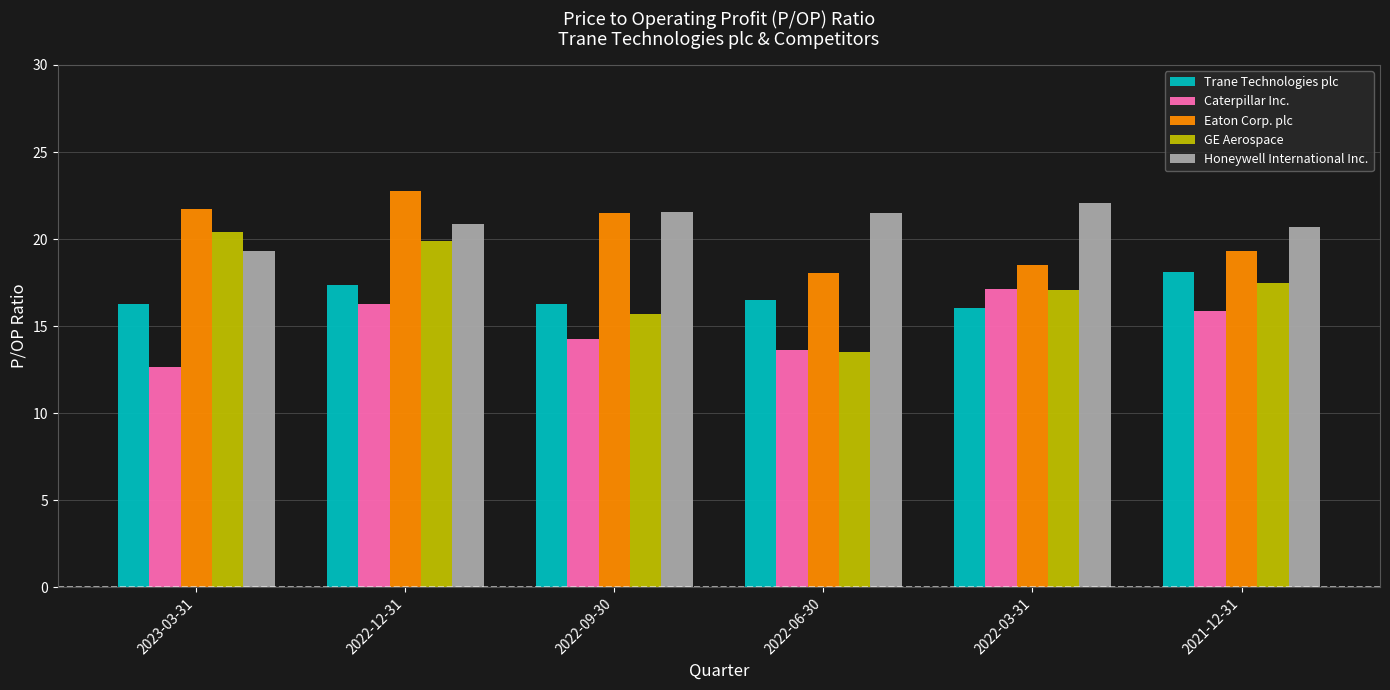

At which label does Trane Technologies plc reach its peak?

2021-12-31